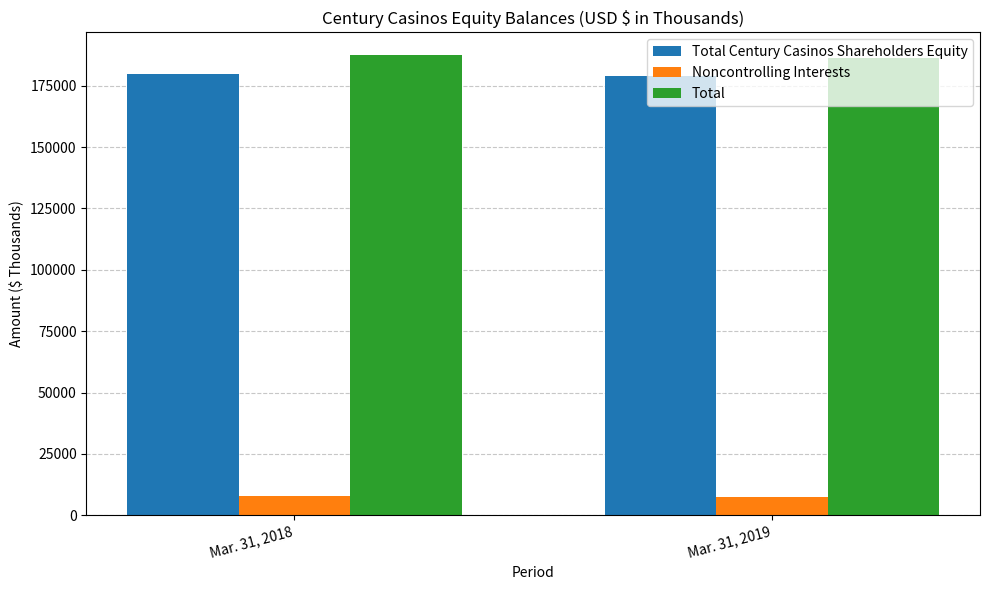

The value of Total Century Casinos Shareholders Equity at Mar. 31, 2018 is 96558. True or false?

False